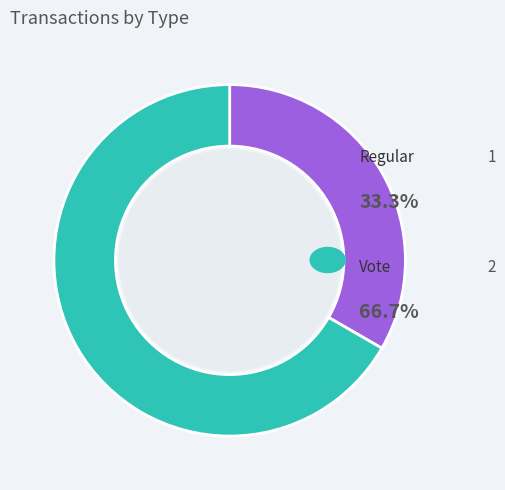

Is there a majority slice in this chart?

Yes